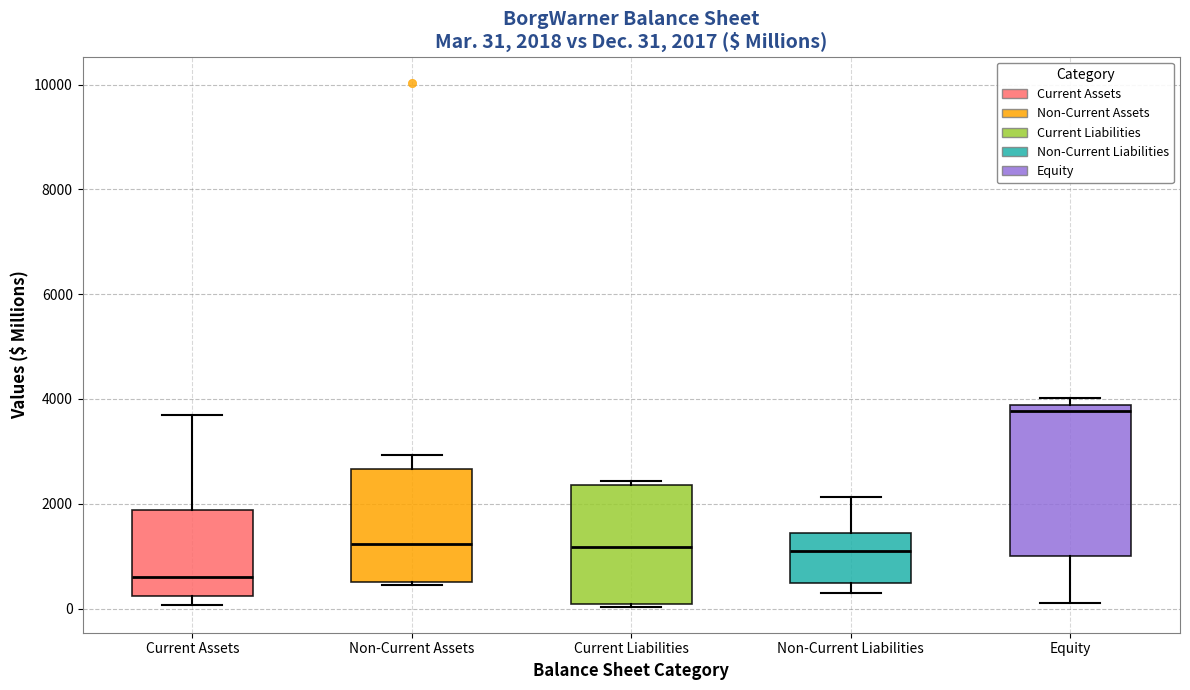

Which box is the tallest, from its lower edge to its upper edge?

Equity